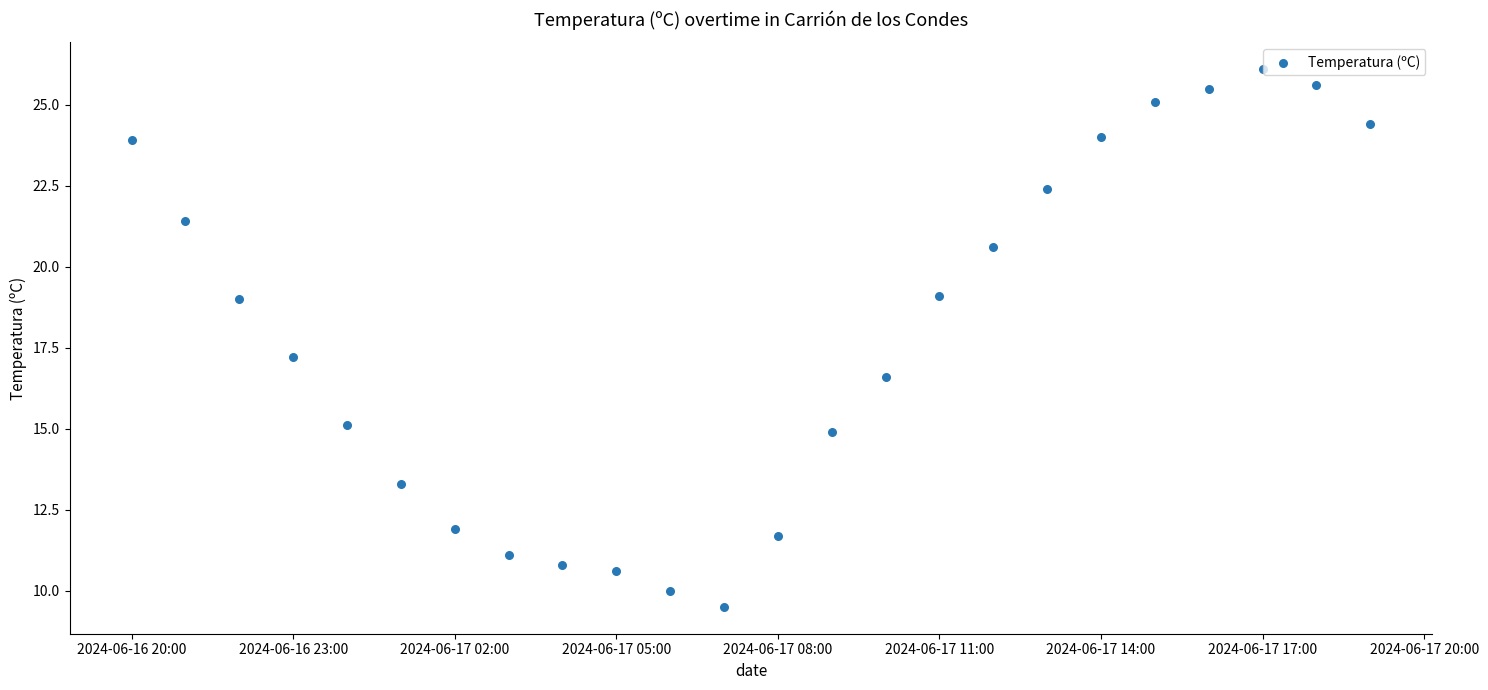

What is the range of X values (max minus min)?

1.0